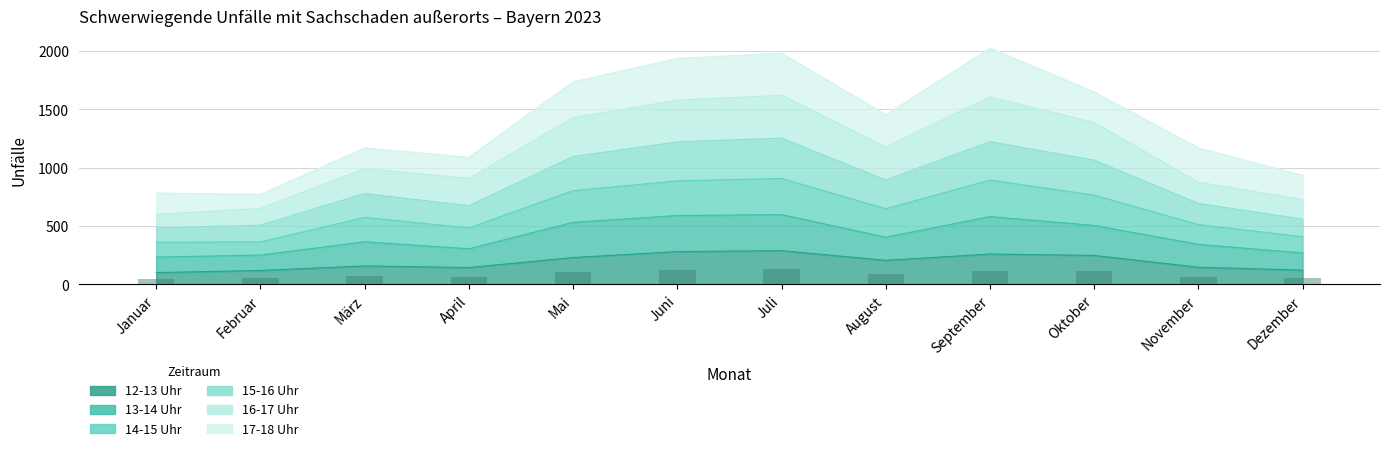

What is the label of the 7th bar from the left?

Juli